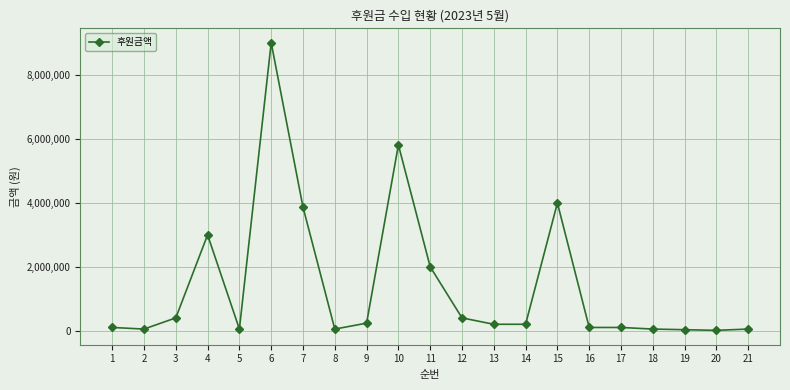

True or false: there are more than 0 points higher than both neighbors.

True